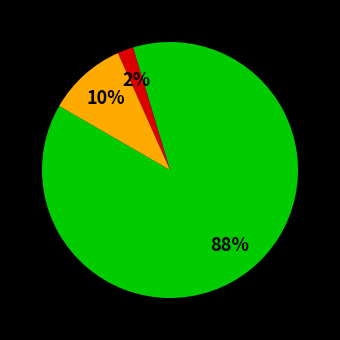

Is there a majority slice in this chart?

Yes